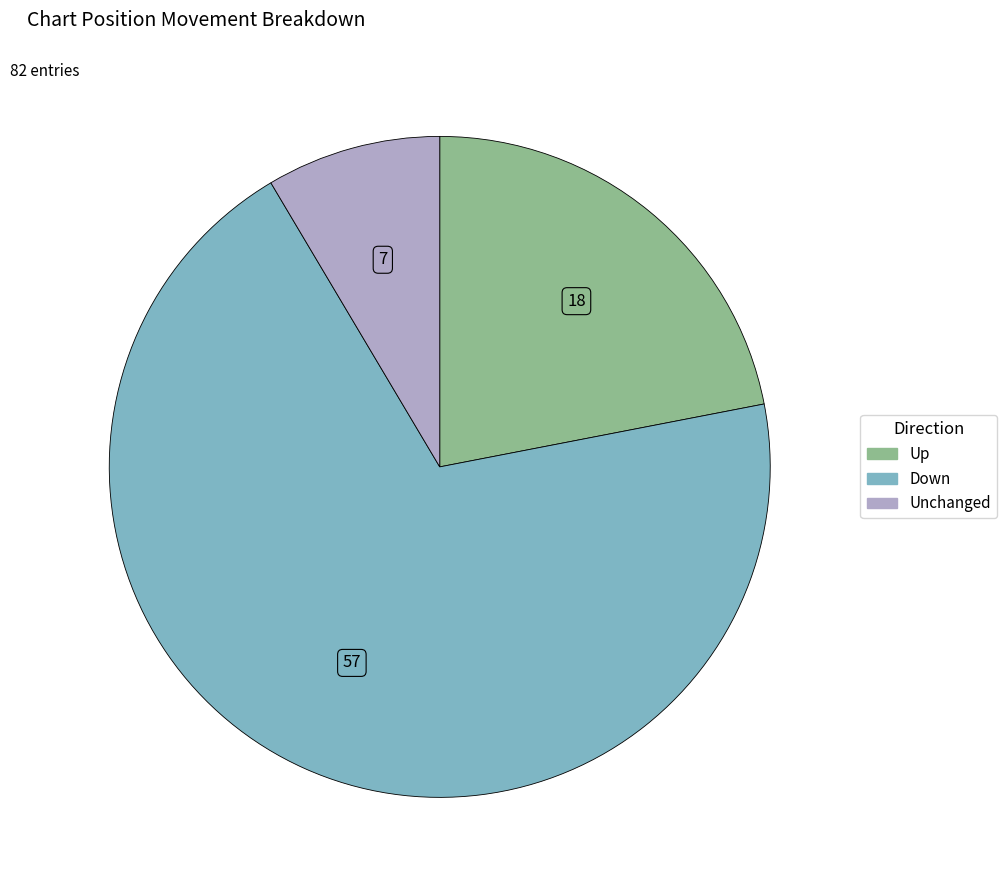

Is there a majority slice in this chart?

Yes